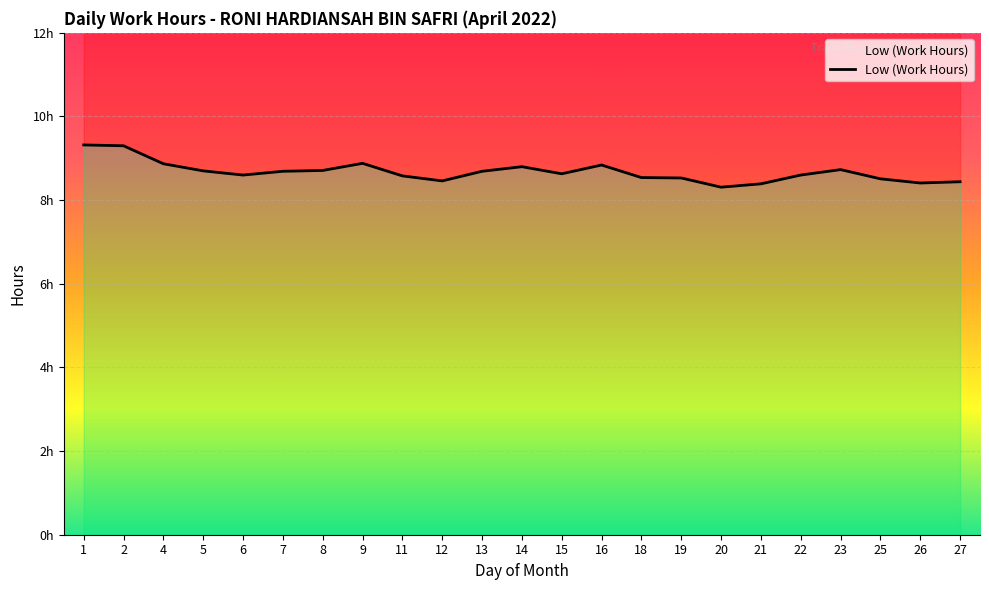

What is the sum of the values at 20 and 14?

17.1